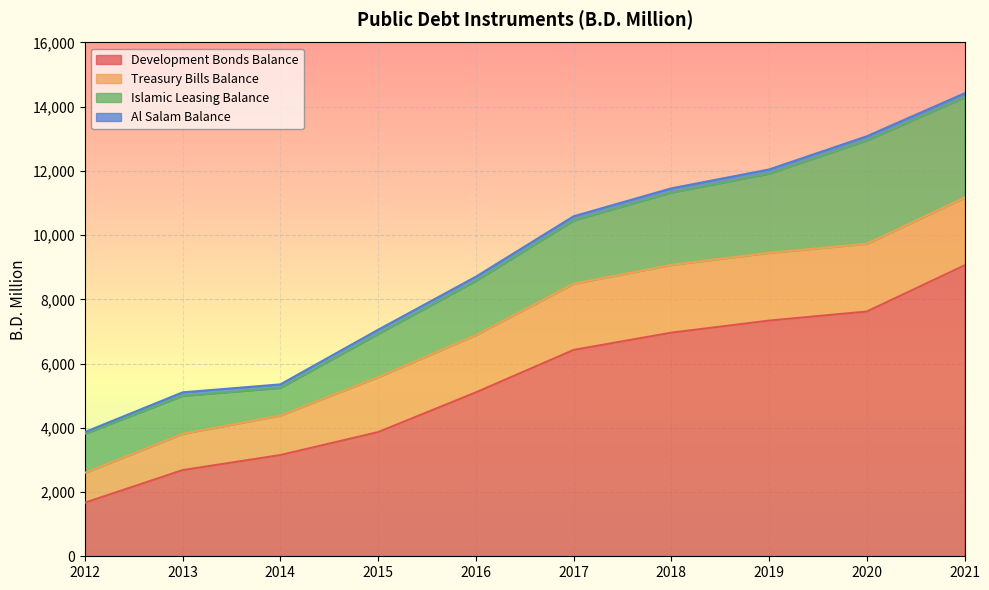

True or false: Islamic Leasing Balance and Development Bonds Balance cross at least once.

False